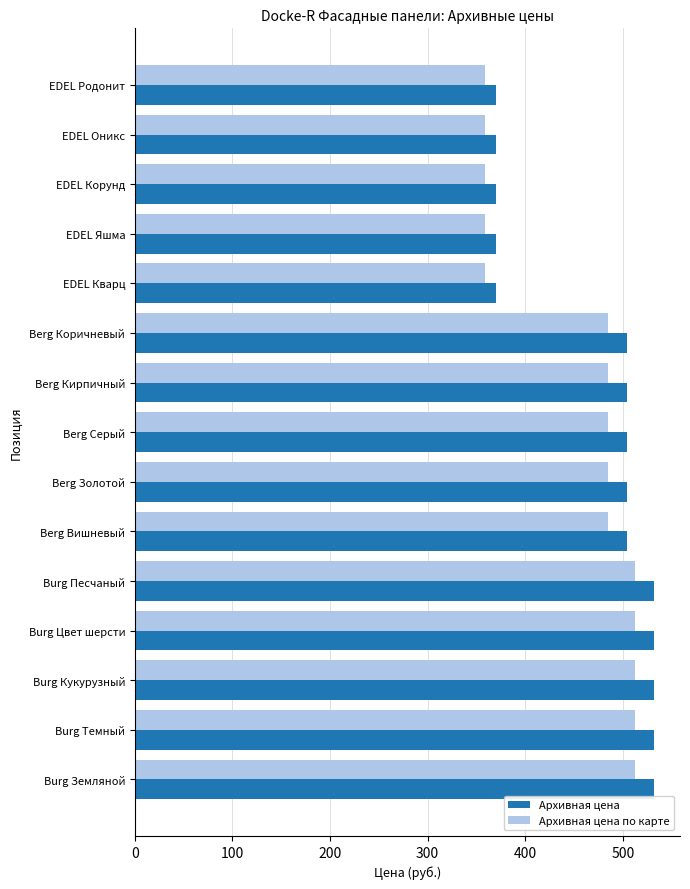

What is the difference between the maximum and minimum values in the Архивная цена по карте series?

153